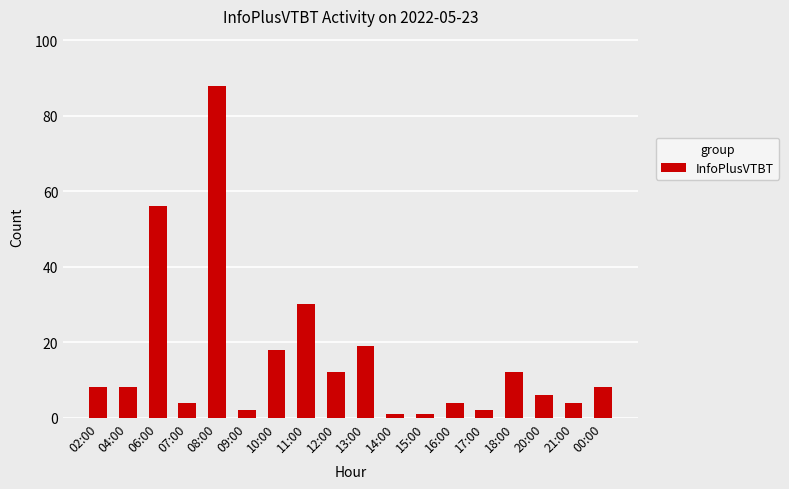

What is the average value?

16